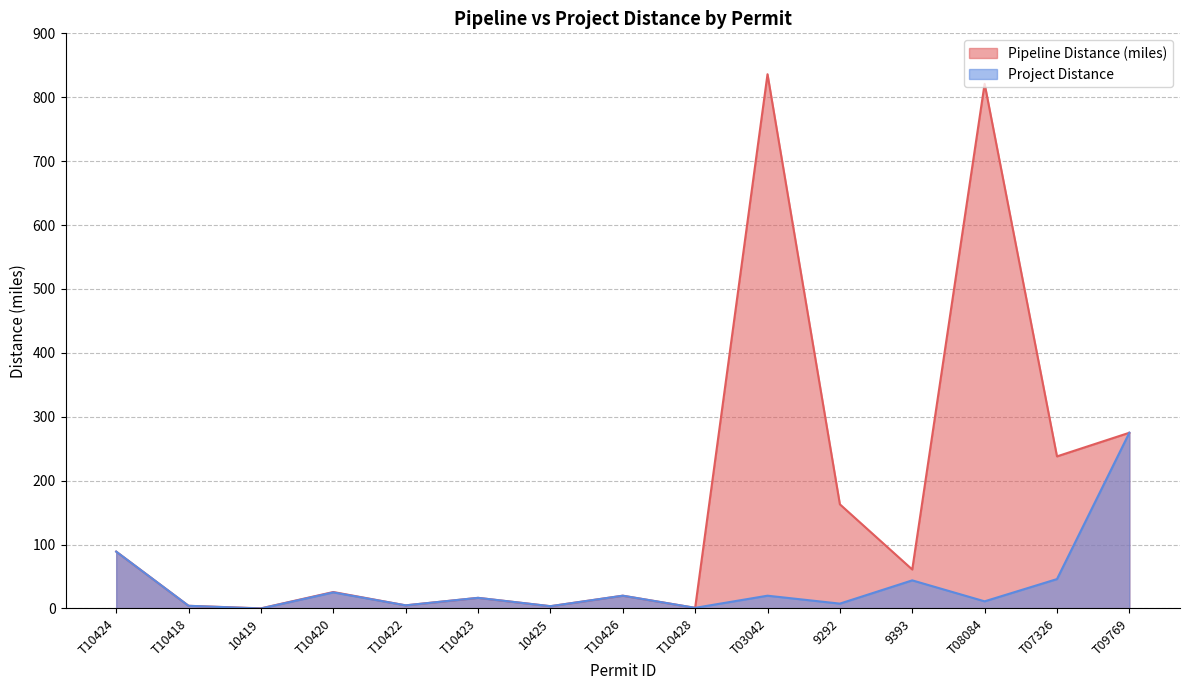

True or false: Project Distance has a value of 4.7 at T08084.

False